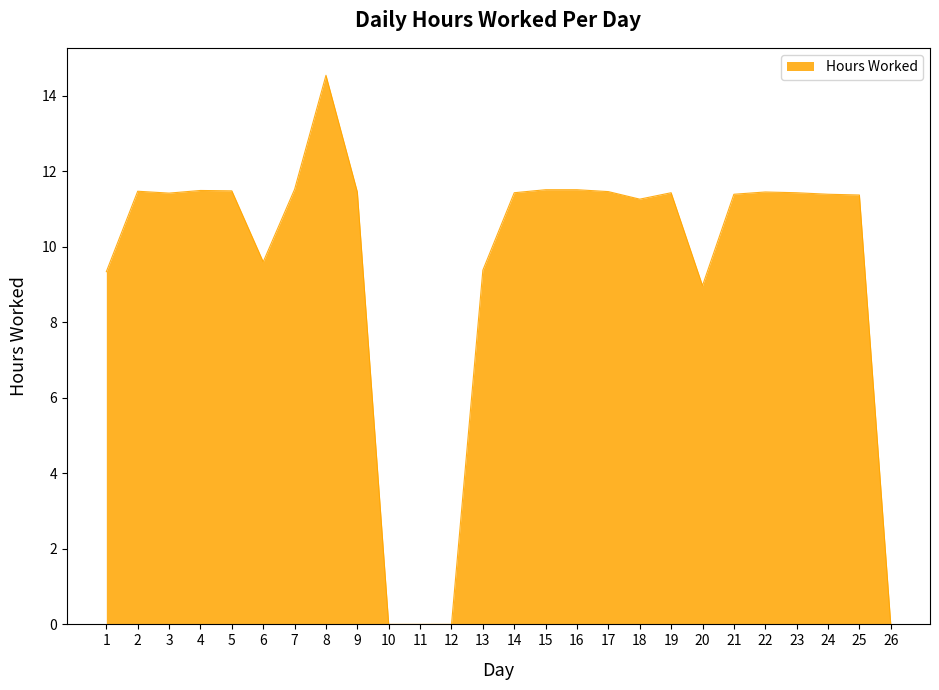

What is the change in value from 4 to 6?

-1.9